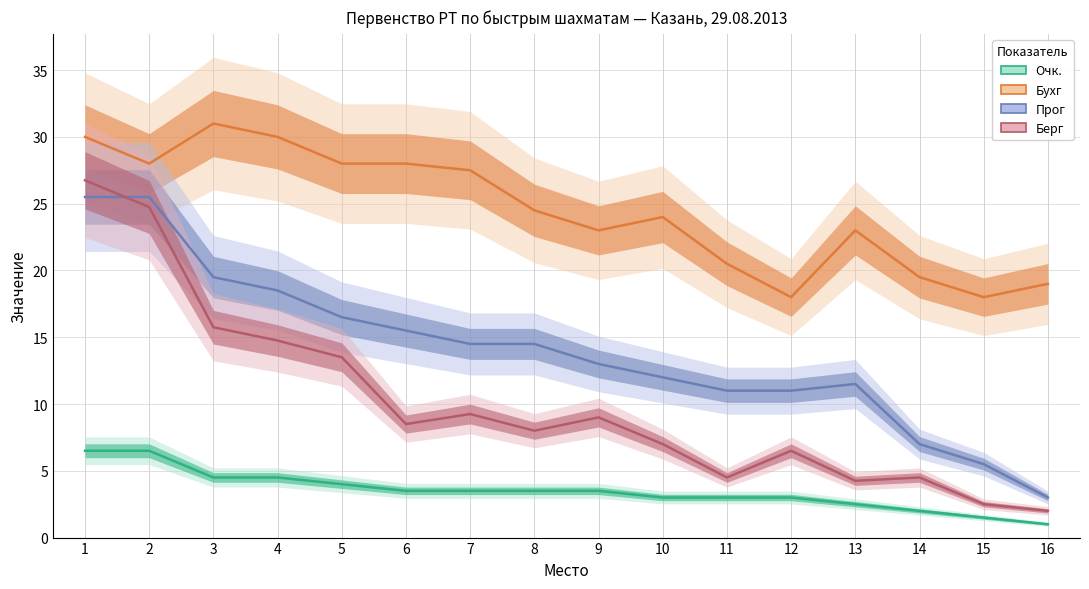

What is the highest value of the Прог series?

25.5